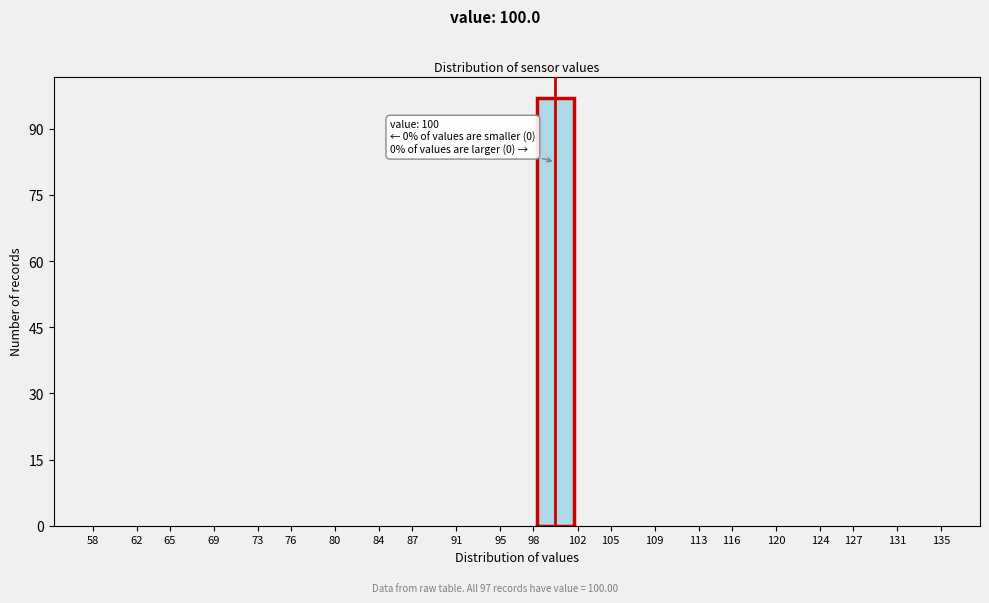

Over which range of the x-axis is the bar tallest?

98 to 102